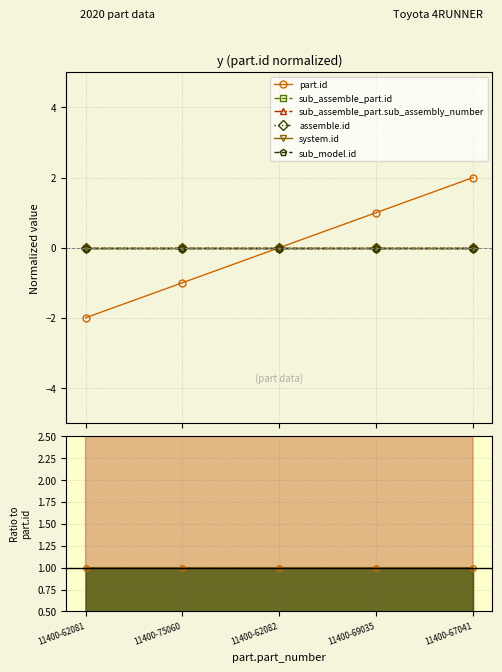

Count the system.id values in the range 0 to 1.

5